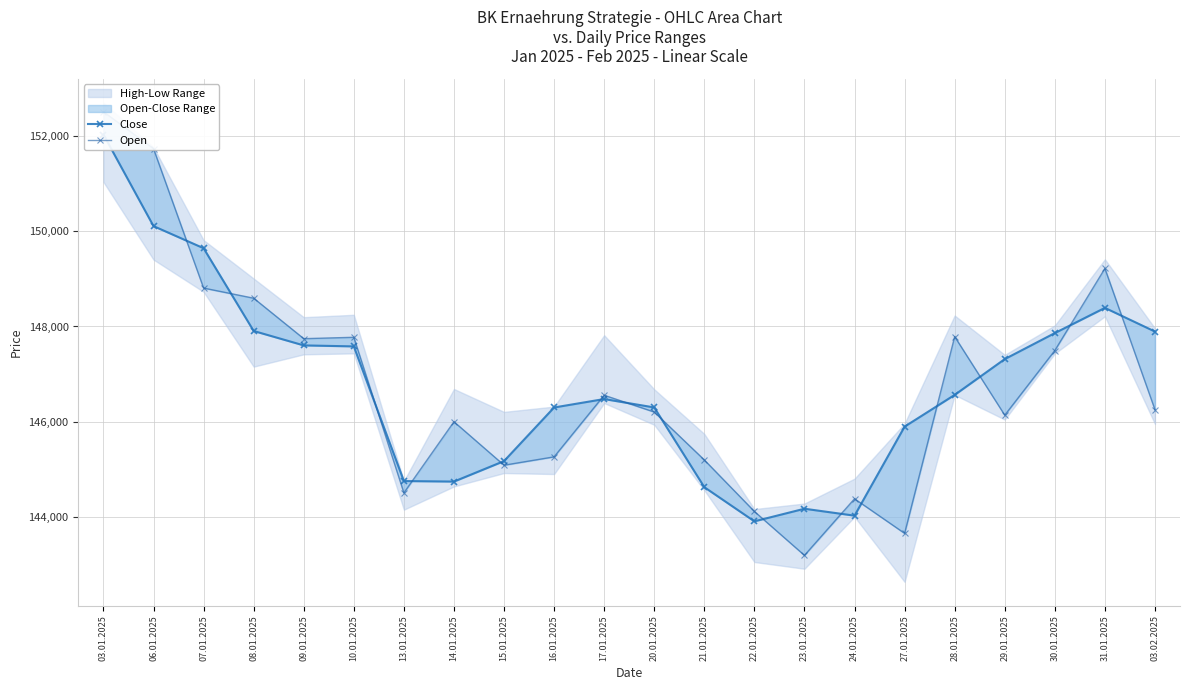

Is it true that Close equals 144182 at 23.01.2025?

True